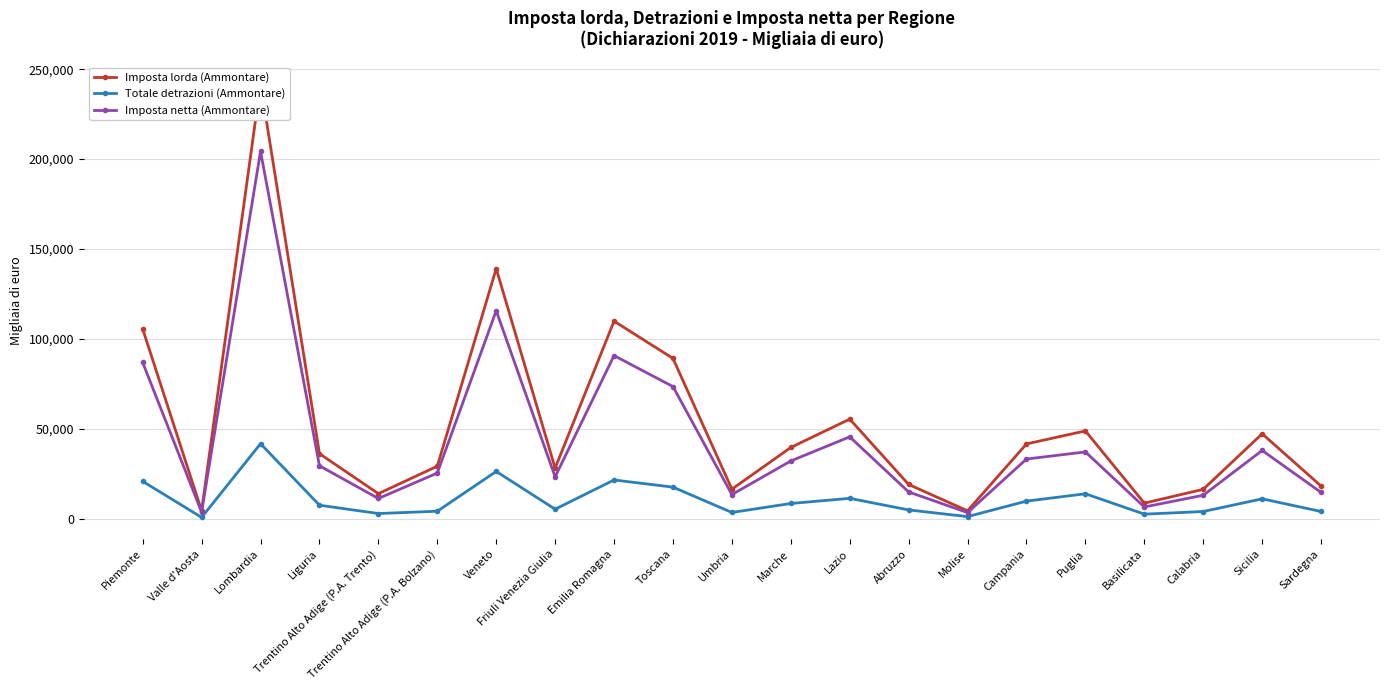

At which label does Totale detrazioni (Ammontare) reach its minimum?

Valle d'Aosta